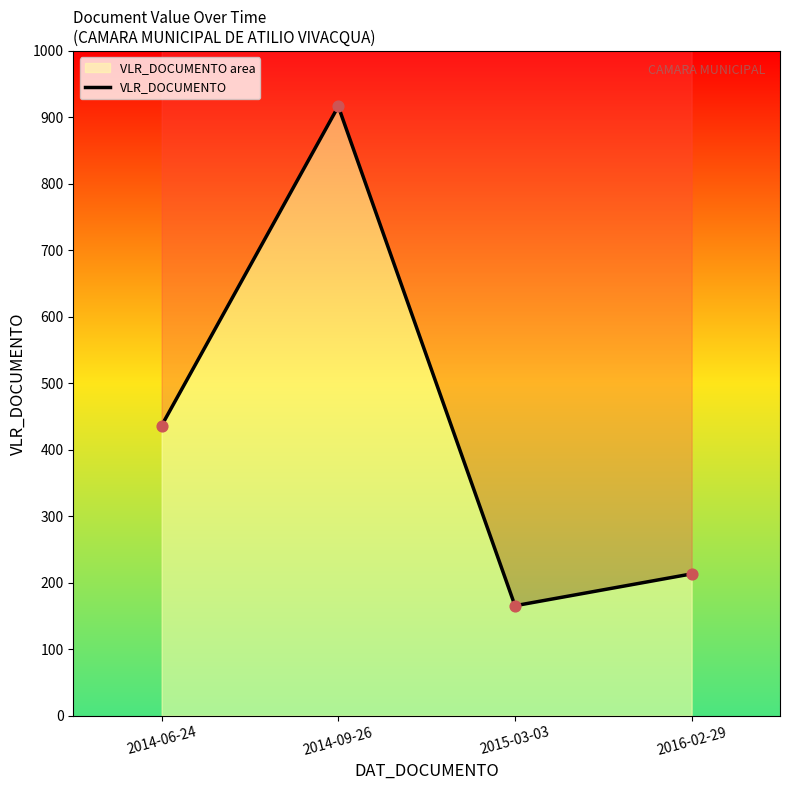

What is the change in value from 2016-02-29 to 2014-09-26?

+703.3